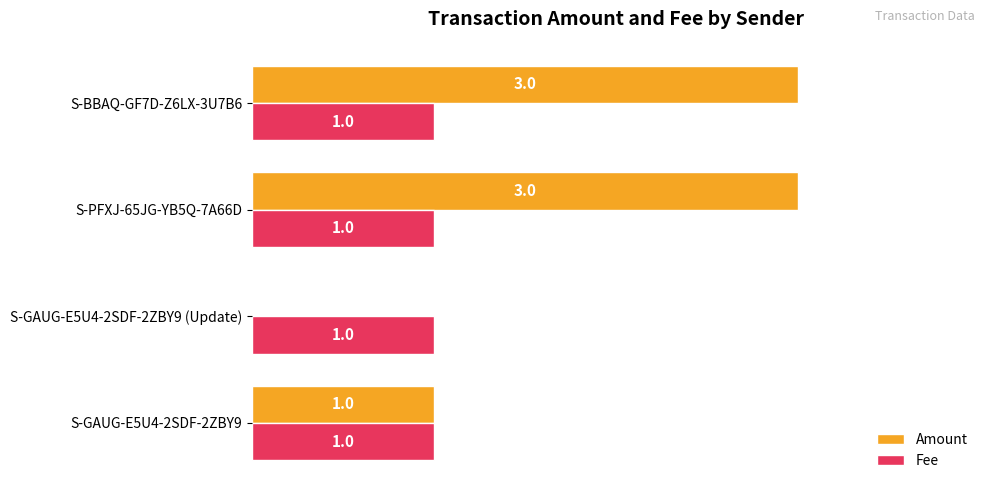

What is the highest value of the Amount series?

3